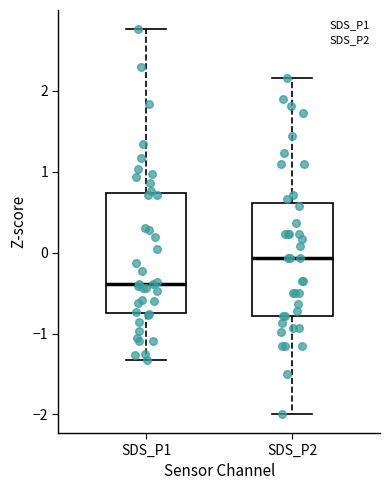

Reading left to right, read every box against the y-axis: the position of its median line, the range the box covers, and the ends of its whiskers. The values are not printed on the chart, so give them approximately, as read against the axis.

SDS_P1: median -0.4, box -0.7 to 0.7, whiskers -1.3 to 2.8
SDS_P2: median -0.1, box -0.8 to 0.6, whiskers -2.0 to 2.2